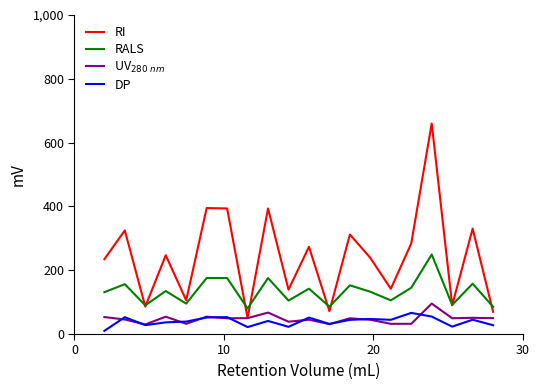

Which series has the largest total across all categories?

RI